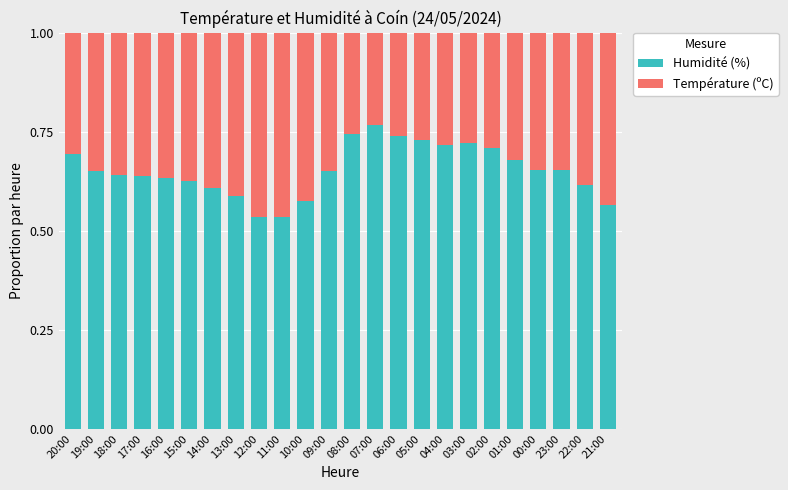

Count the Humidité (%) values in the range 0 to 1.

24